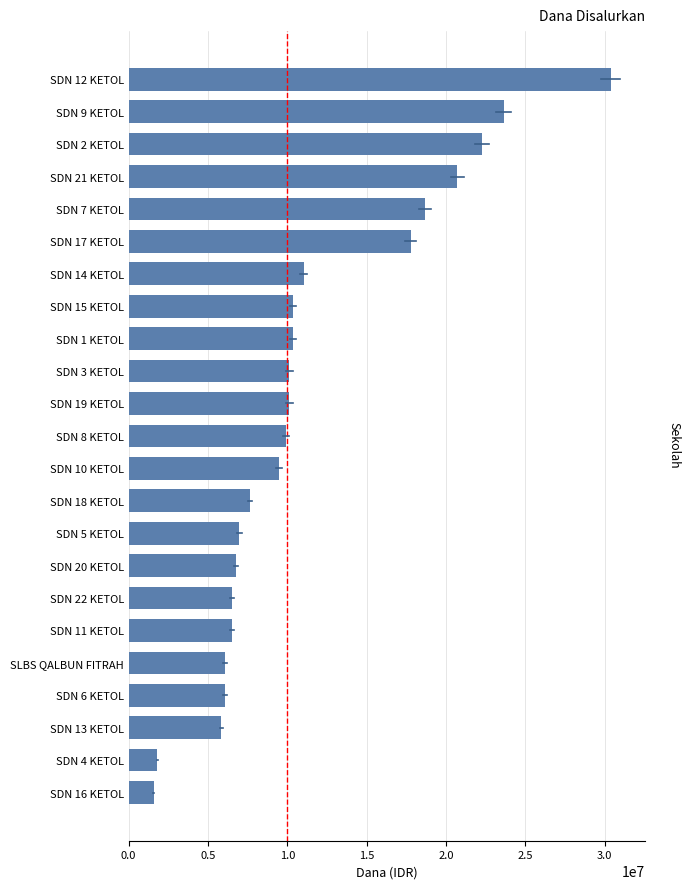

Is it true that the value at SDN 21 KETOL is 10970491?

False